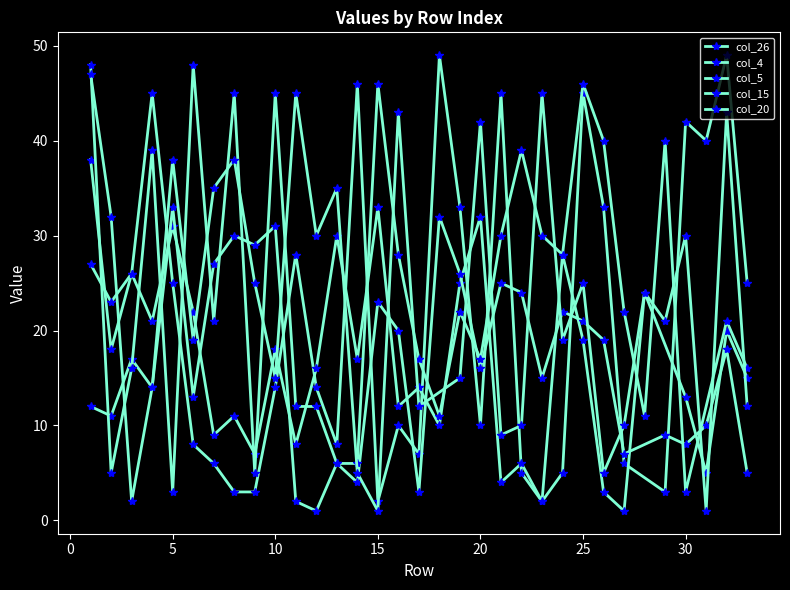

Which series ends up on top after the final intersection of col_4 and col_15?

col_15